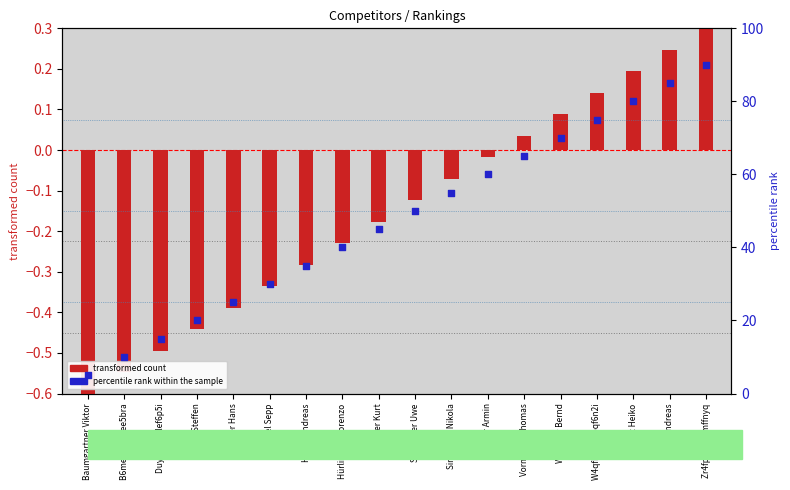

Which series reaches the minimum Y coordinate?

transformed count